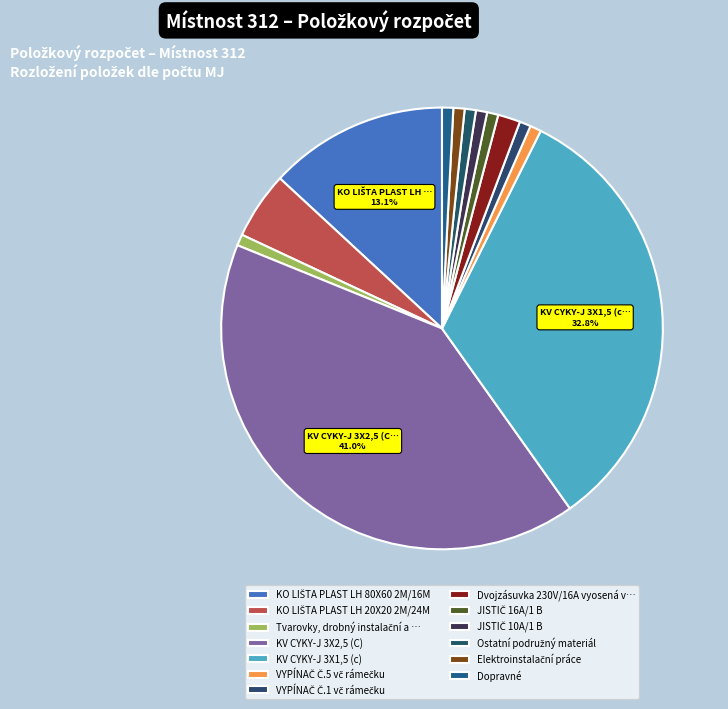

How many slices are in this pie chart?

13